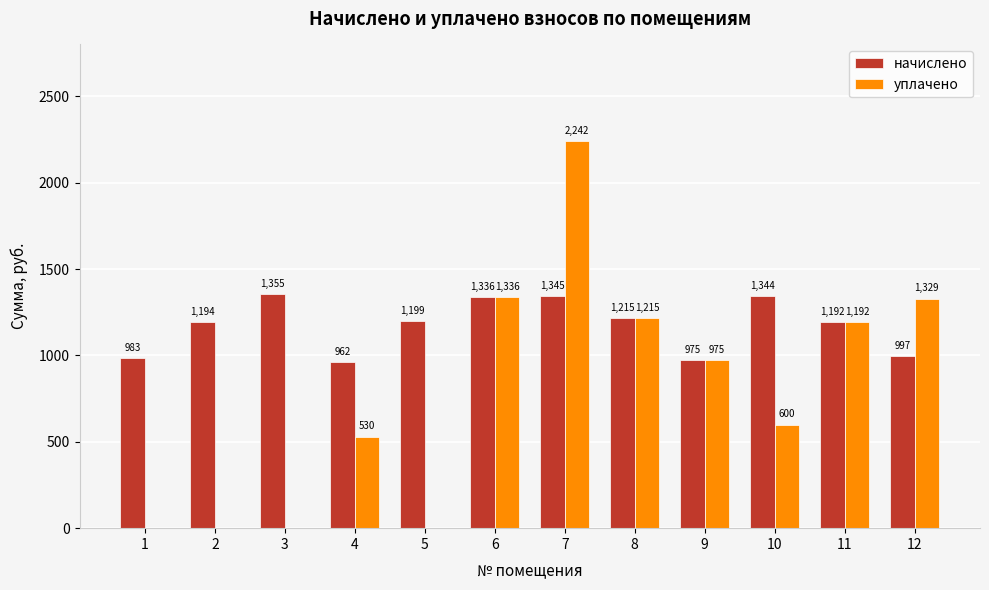

What is the difference between the уплачено values at 9 and 10?

374.7